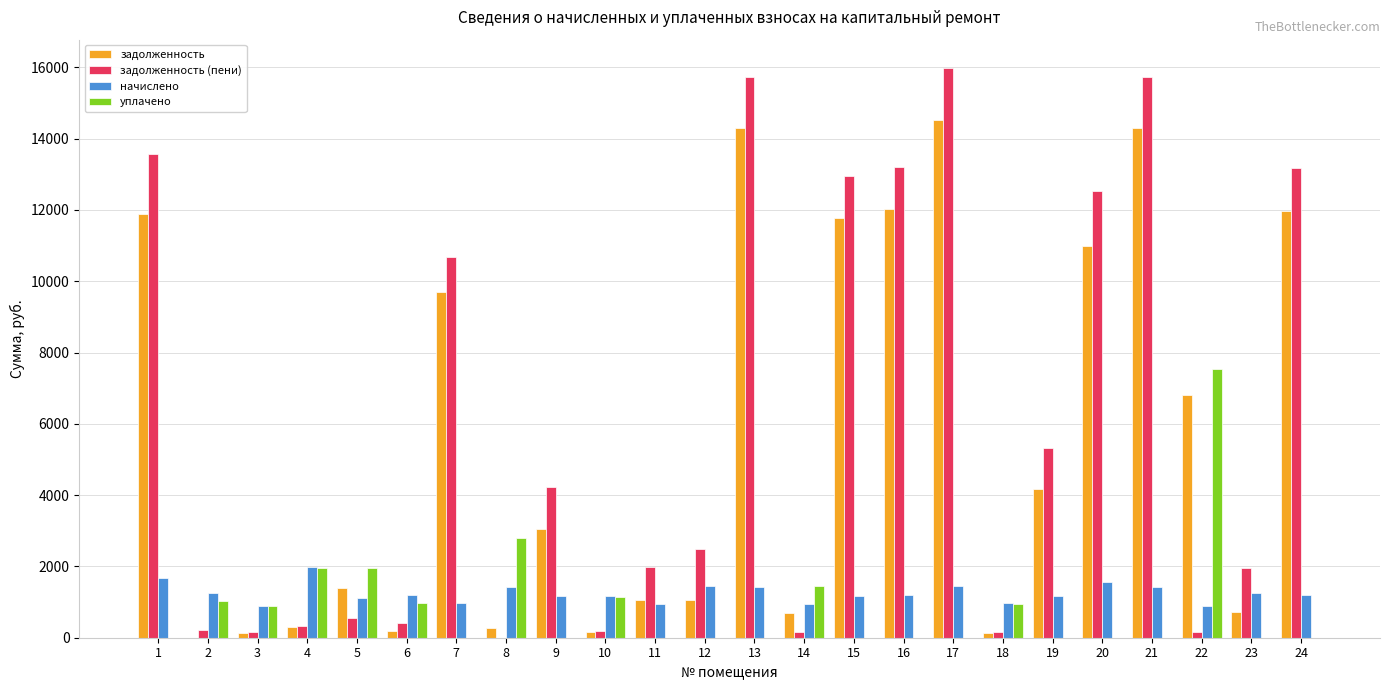

Read the задолженность (пени) value at 21.

15720.5